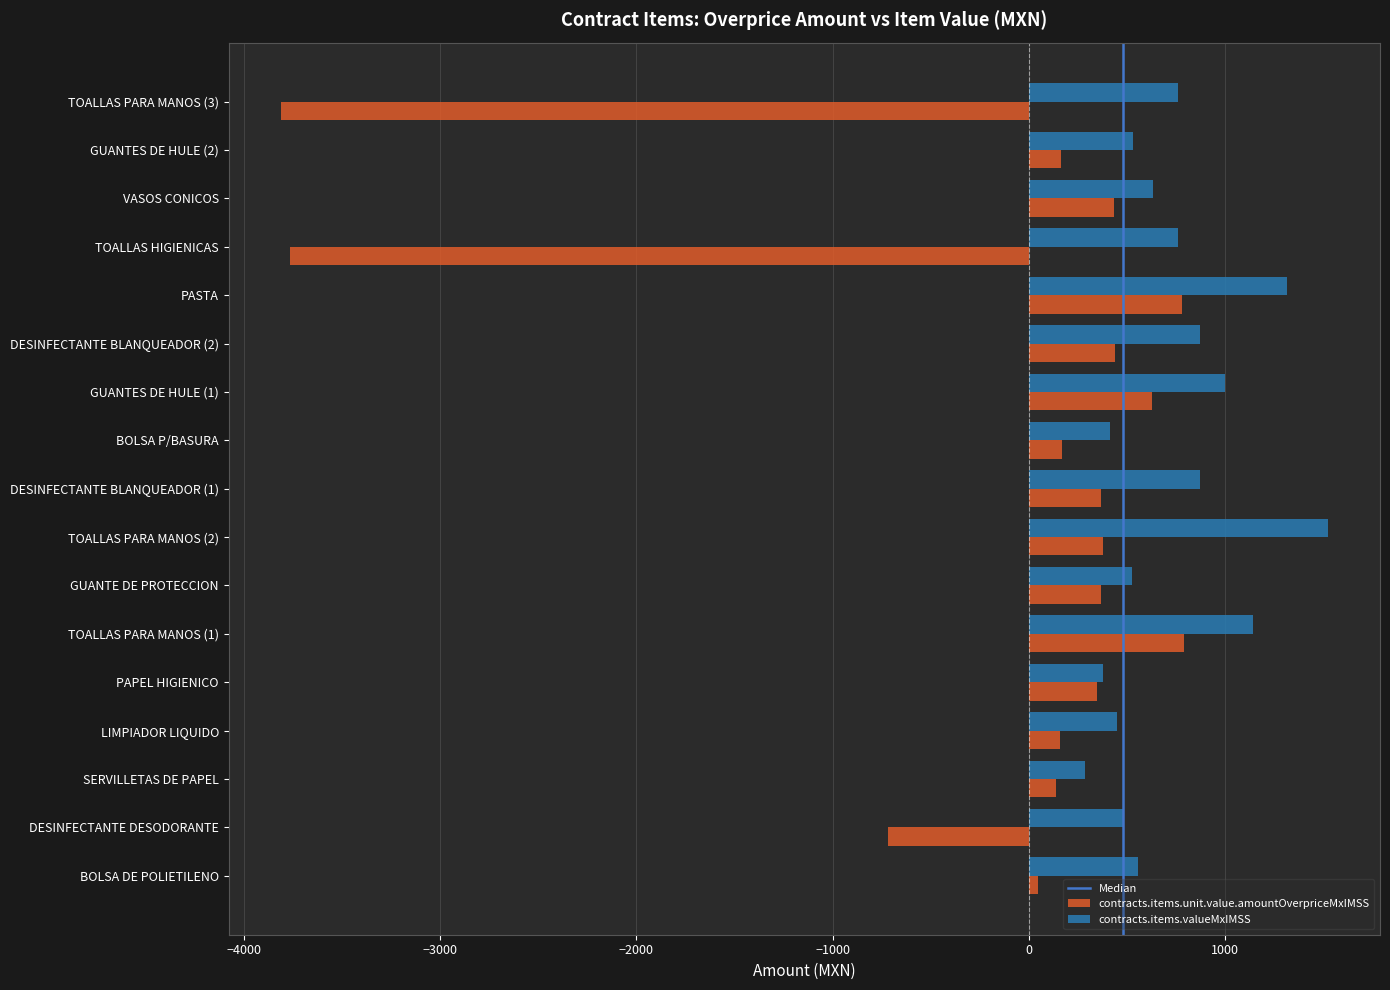

Rank the series by their average value, from highest to lowest.

contracts.items.valueMxIMSS, contracts.items.unit.value.amountOverpriceMxIMSS